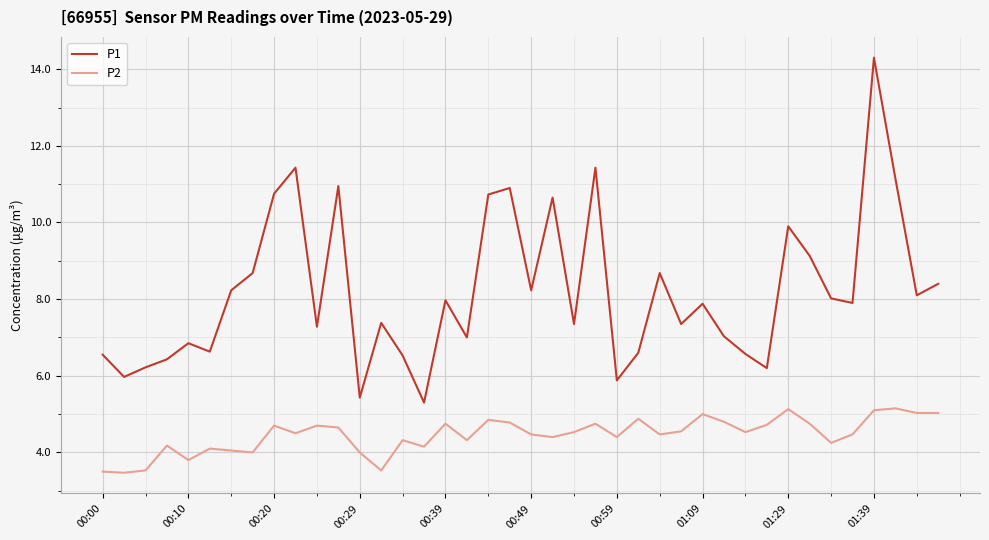

What is the lowest value of the P1 series?

5.3